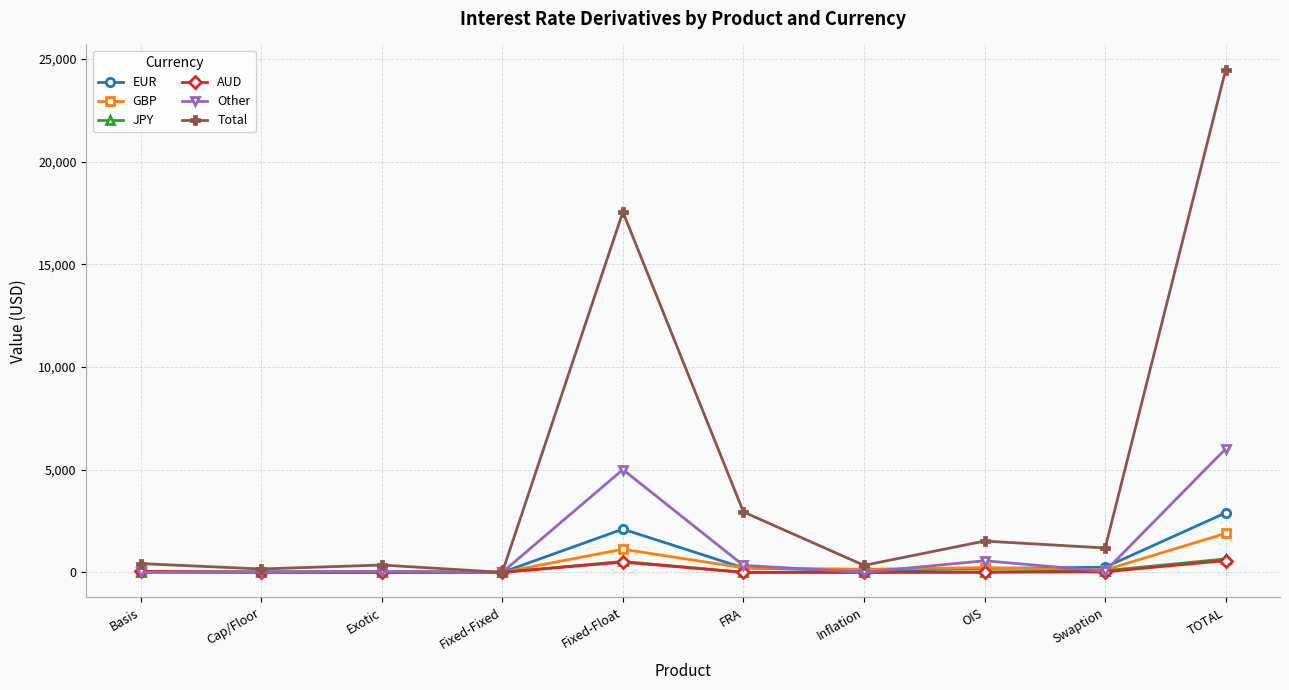

True or false: EUR has more than 0 points higher than both neighbors.

True